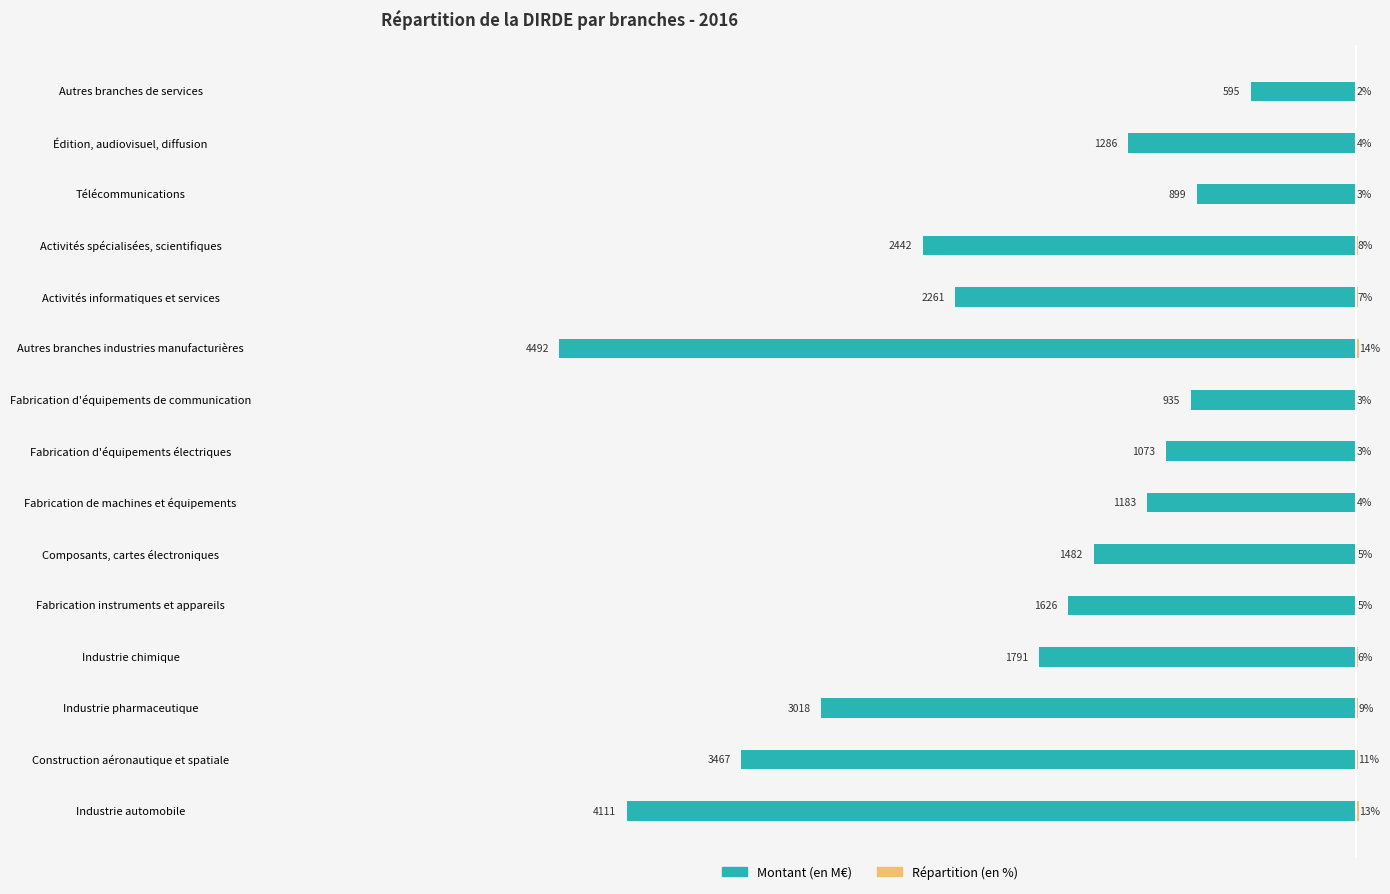

Read the Montant (en M€) value at Fabrication d'équipements de communication, to the nearest 10.

-940